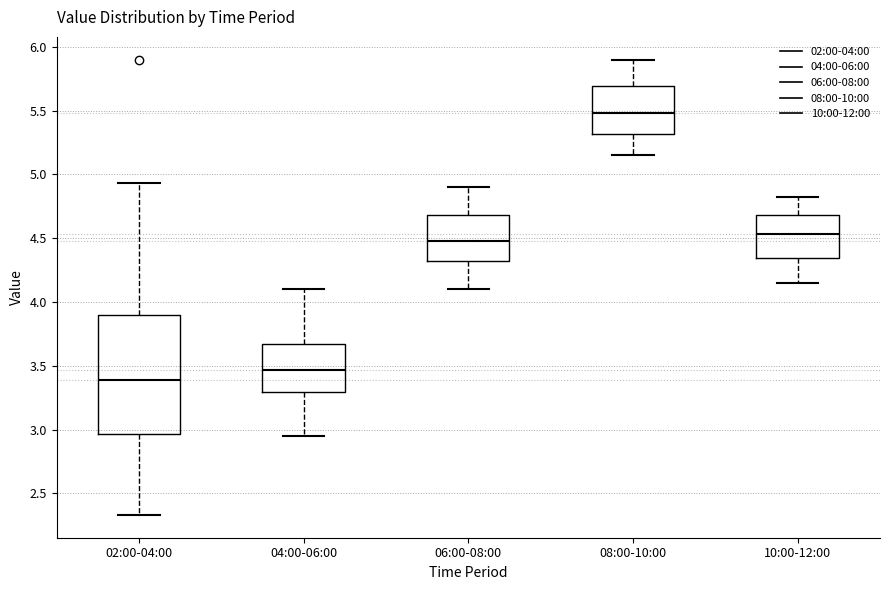

Reading left to right, transcribe this box plot: for each box, give where its median line is, the range the box spans, and where its two whiskers end, as read against the y-axis. The values are not printed on the chart, so give them approximately, as read against the axis.

02:00-04:00: median 3.40, box 2.95 to 3.90, whiskers 2.35 to 4.95
04:00-06:00: median 3.45, box 3.30 to 3.65, whiskers 2.95 to 4.10
06:00-08:00: median 4.50, box 4.30 to 4.70, whiskers 4.10 to 4.90
08:00-10:00: median 5.50, box 5.30 to 5.70, whiskers 5.15 to 5.90
10:00-12:00: median 4.55, box 4.35 to 4.70, whiskers 4.15 to 4.80